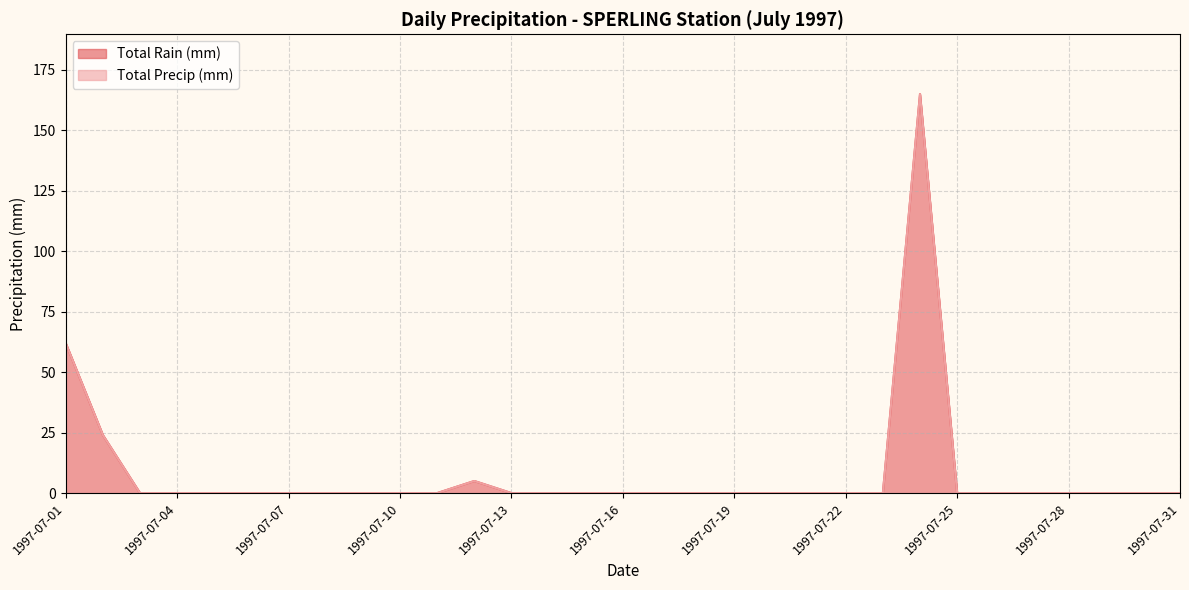

What are all the series names shown in the legend?

Total Rain (mm), Total Precip (mm)